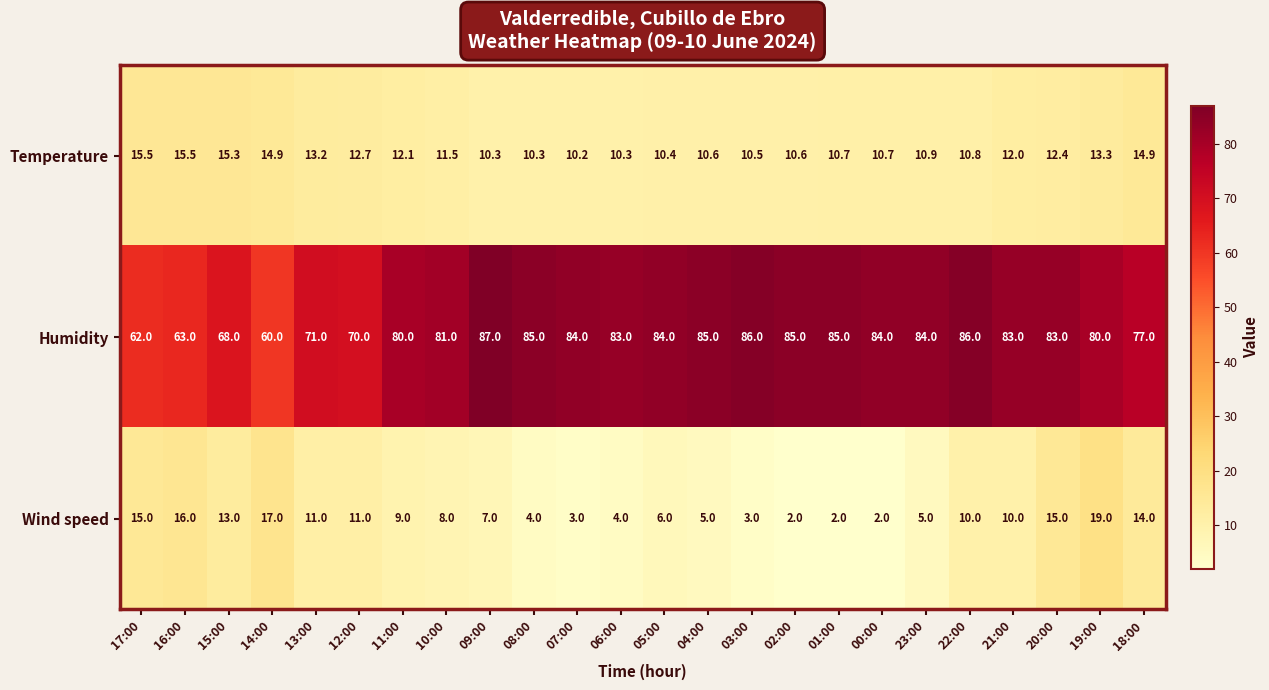

Which series has the largest total across all categories?

Humidity